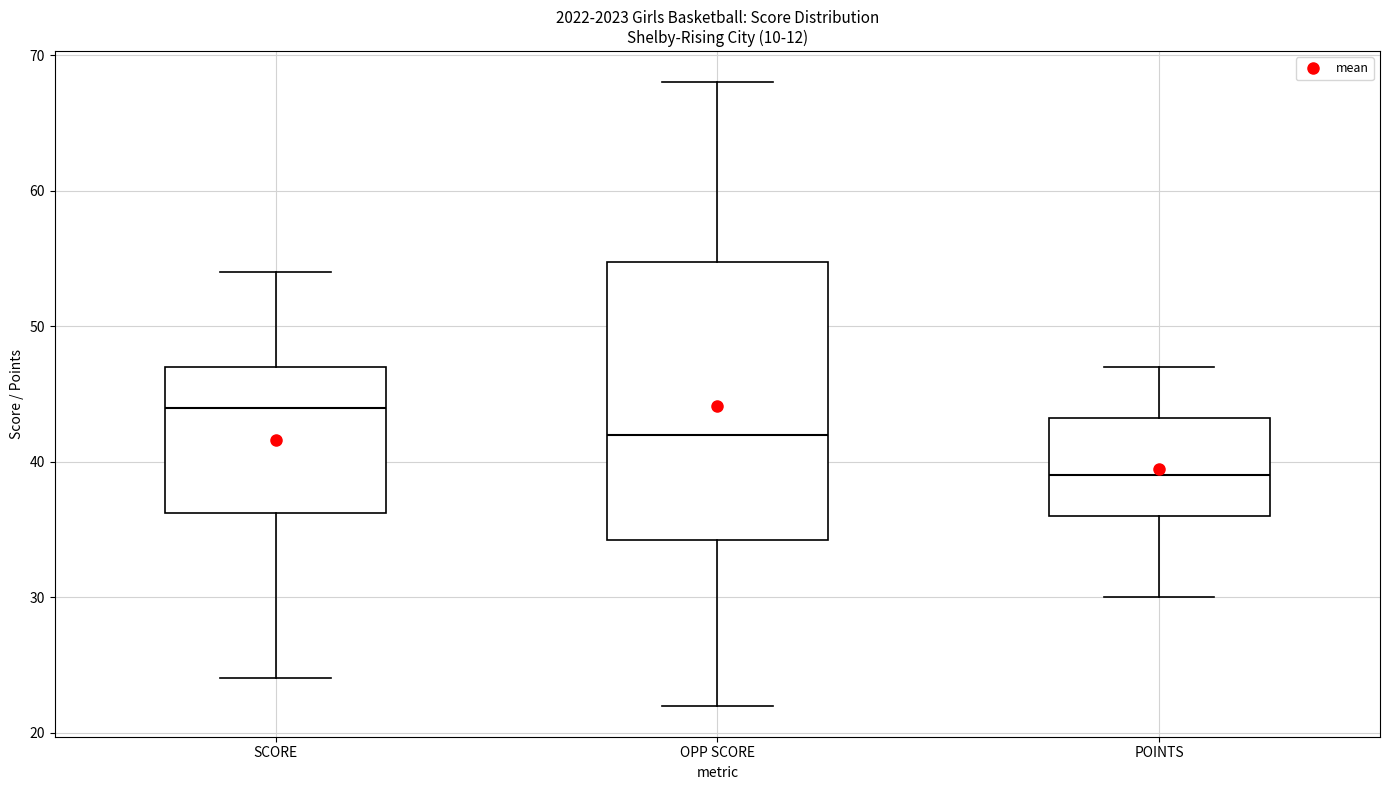

Reading left to right, read every box against the y-axis: the position of its median line, the range the box covers, and the ends of its whiskers. The values are not printed on the chart, so give them approximately, as read against the axis.

SCORE: median 44, box 36 to 47, whiskers 24 to 54
OPP SCORE: median 42, box 34 to 55, whiskers 22 to 68
POINTS: median 39, box 36 to 43, whiskers 30 to 47